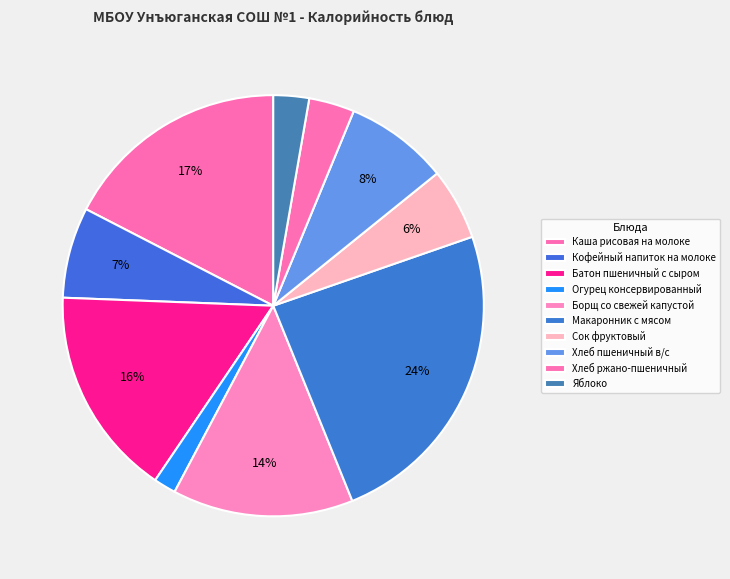

To the nearest percent, what is the difference between the Макаронник с мясом and Яблоко slice percentages?

21%